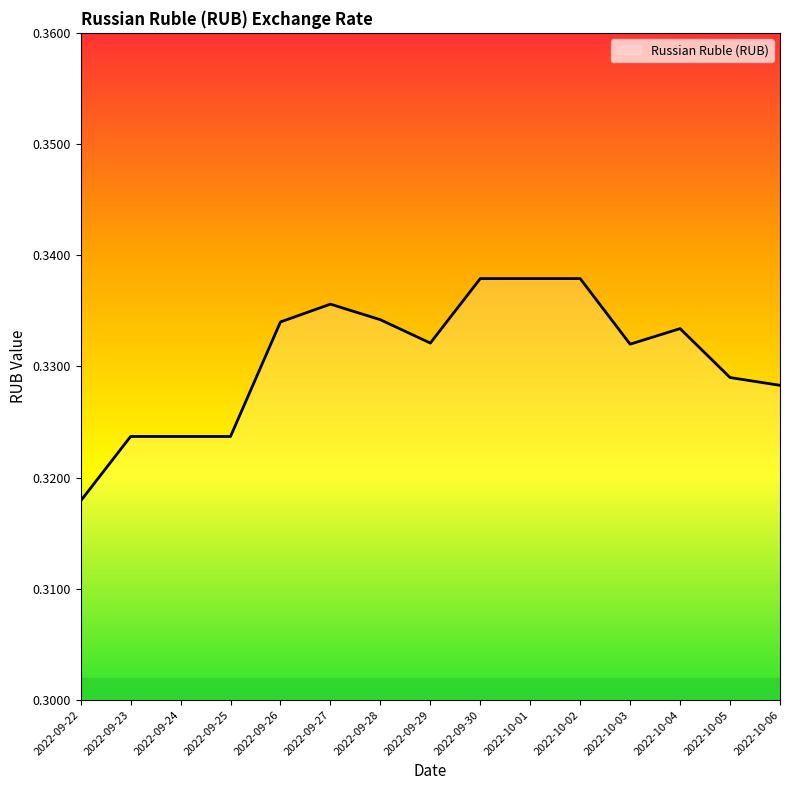

Which has a higher value, 2022-09-24 or 2022-10-06?

2022-10-06